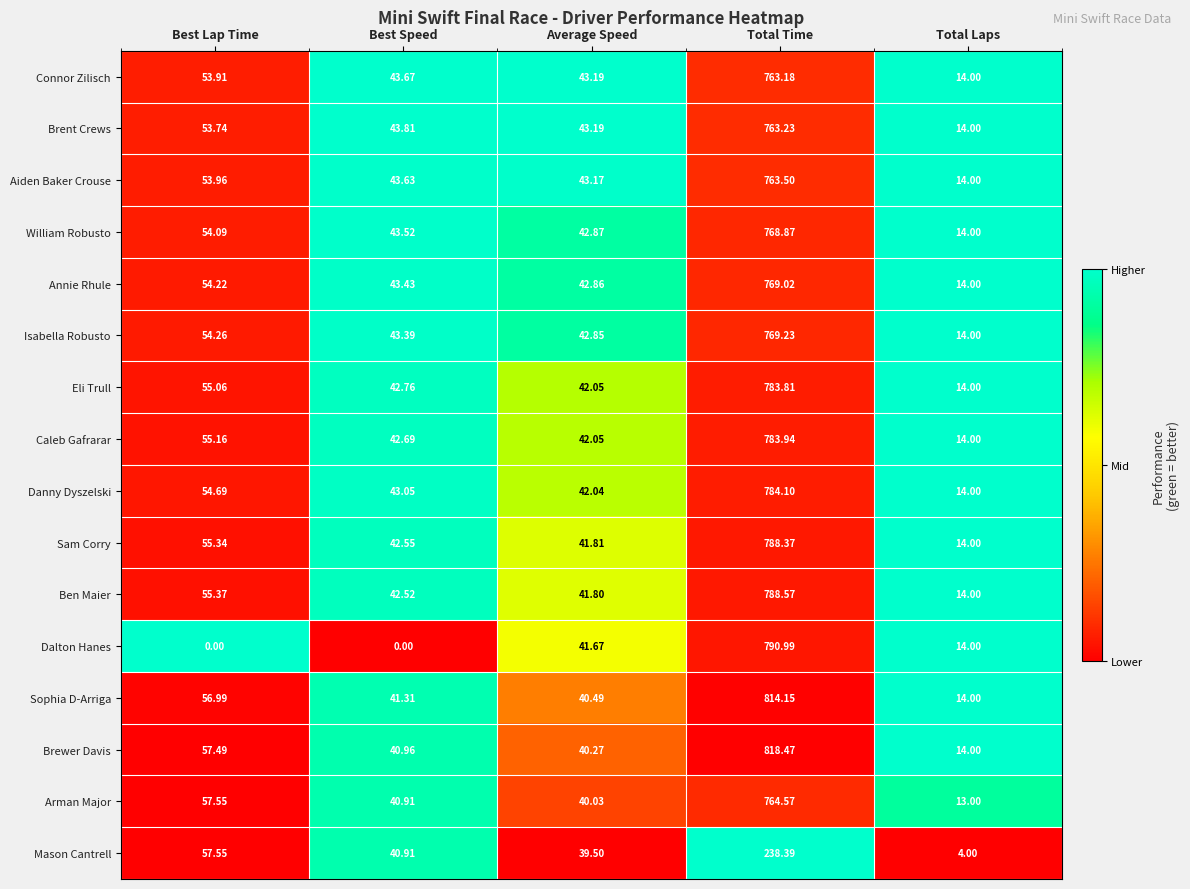

Which series has the largest total across all categories?

Brewer Davis